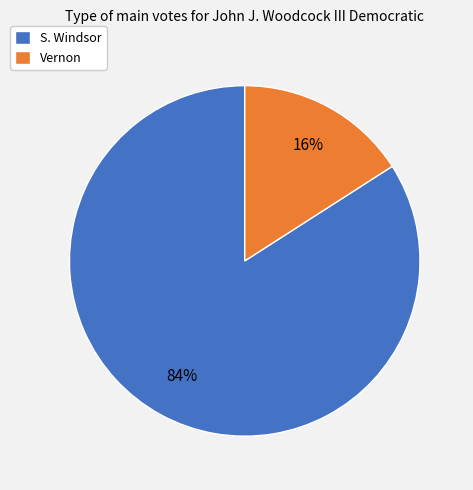

How many slices are in this pie chart?

2